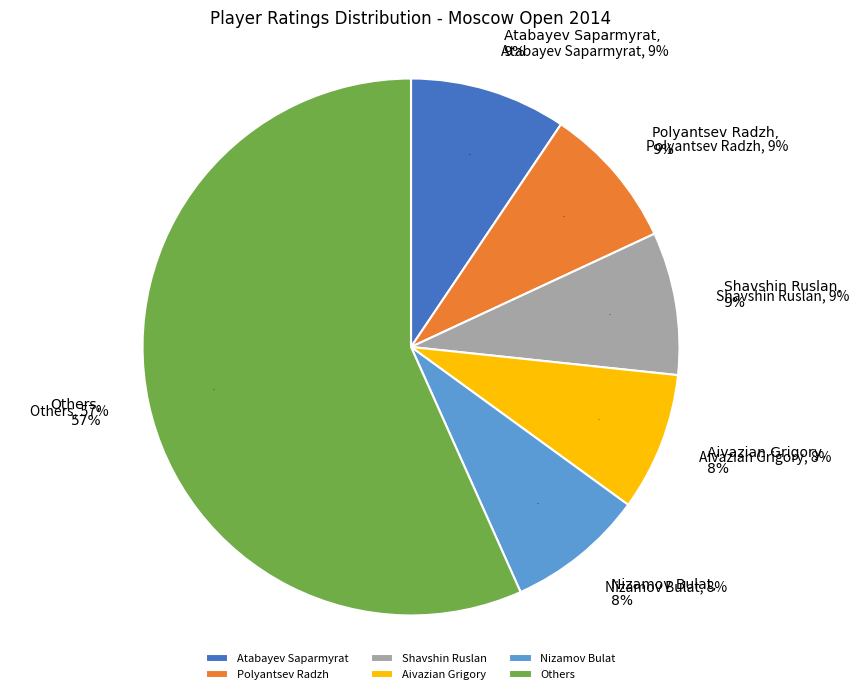

Between Sorov Semen and Polyantsev Radzh, which is larger?

Polyantsev Radzh